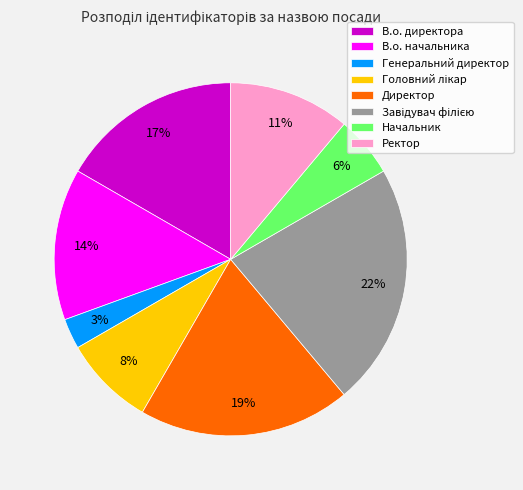

The В.о. начальника slice represents 14% of the pie. True or false?

True